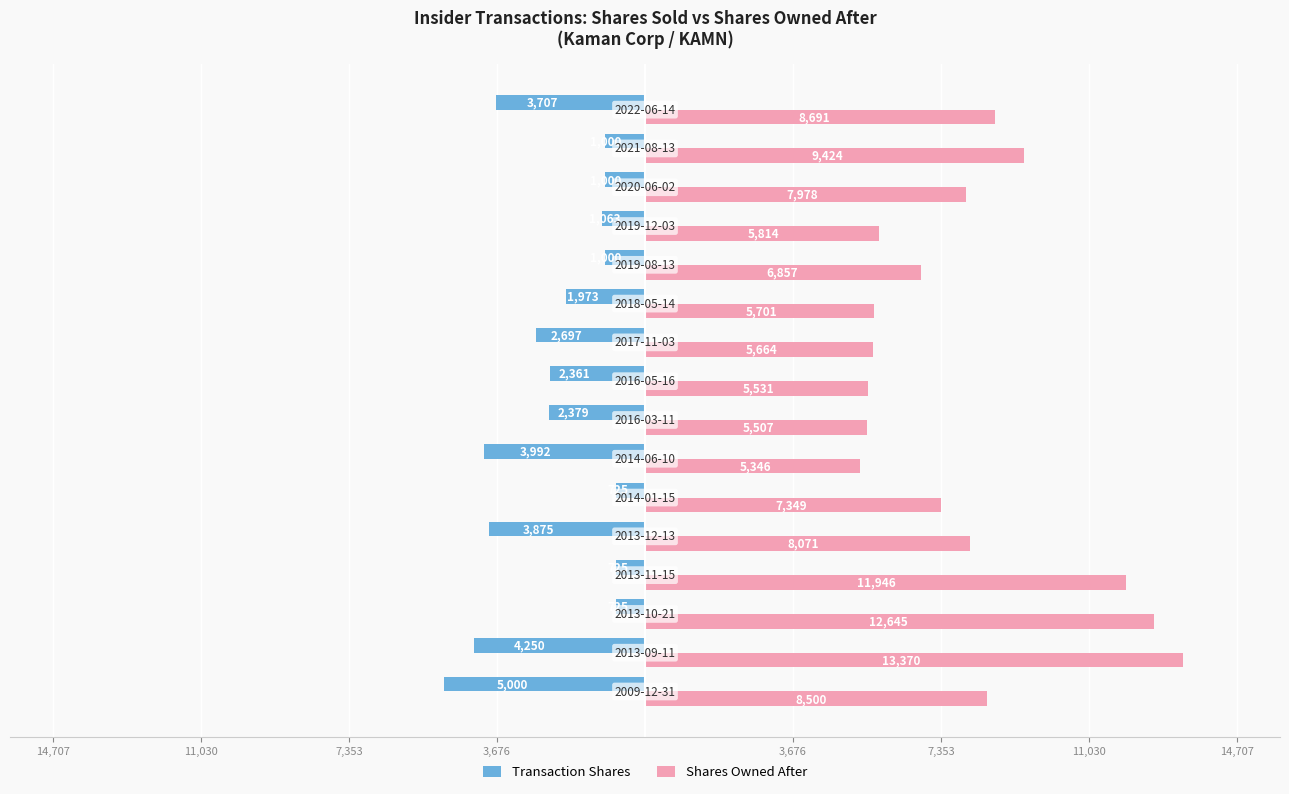

What are all the series names shown in the legend?

Transaction Shares, Shares Owned After